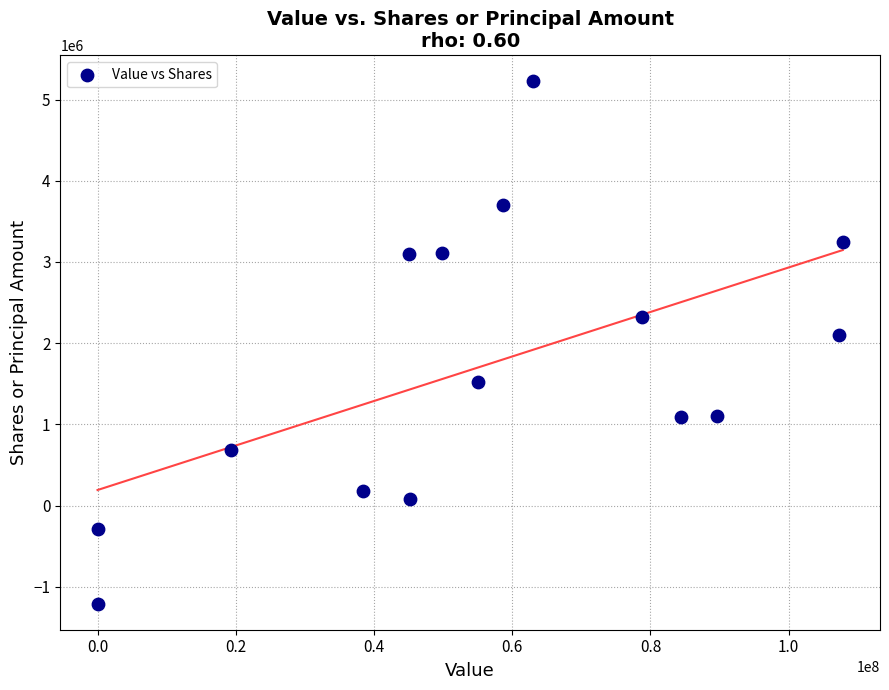

What Y value in the scatter plot is closest to 2008312?

2105222